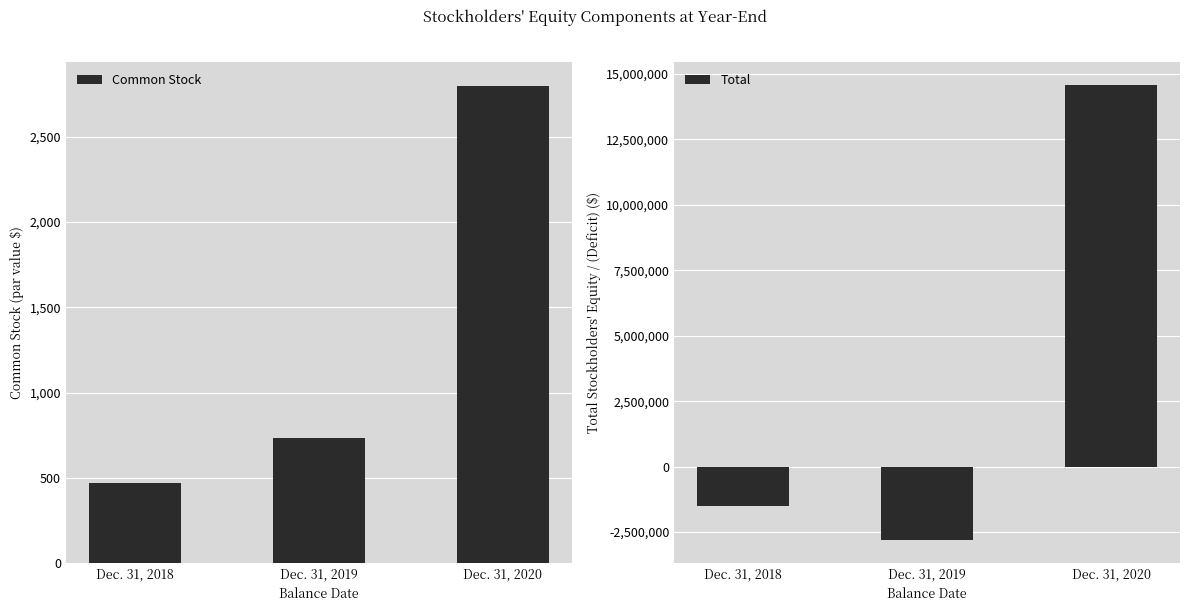

Is it true that Total equals -2812293 at Dec. 31, 2019?

True